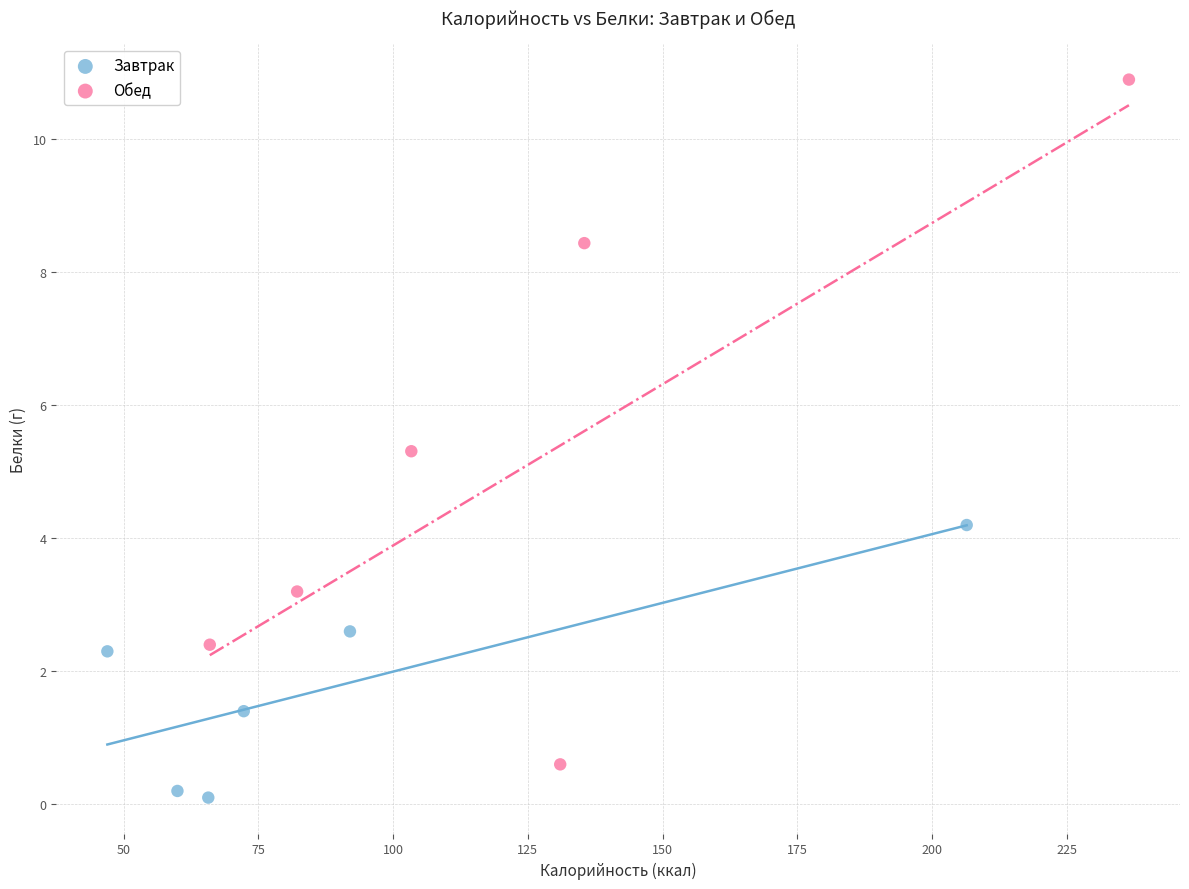

What are all the series names shown in the legend?

Завтрак, Обед